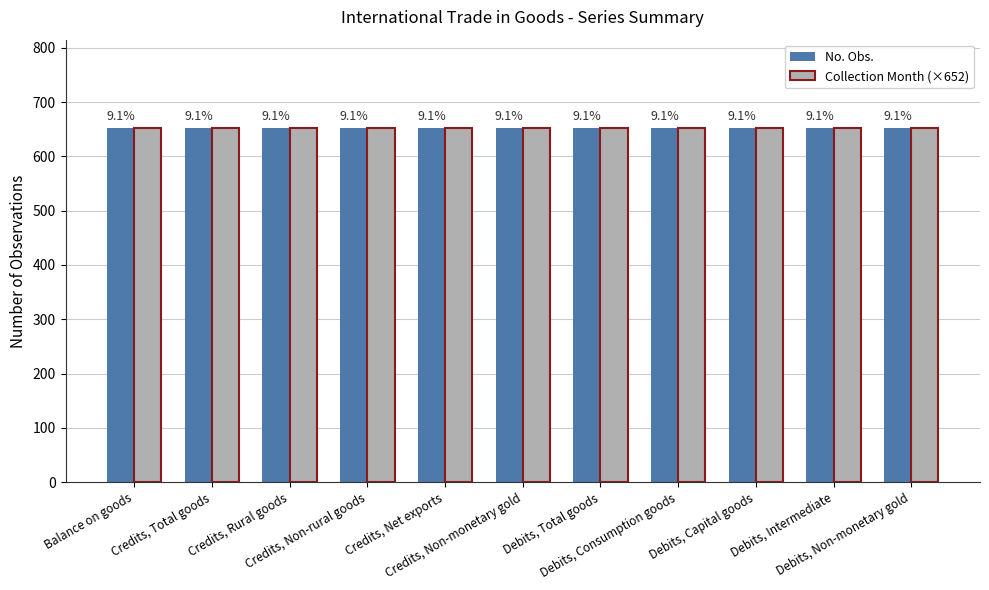

What is the sum of the Collection Month values at Credits, Net exports and Credits, Total goods?

2